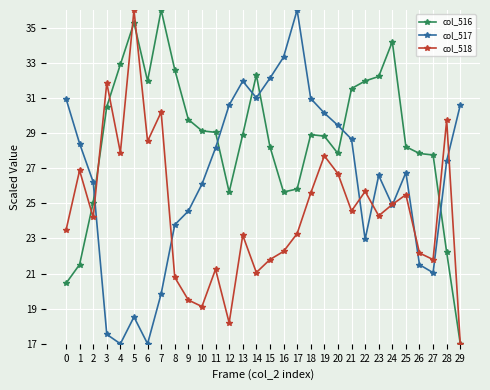

Rank the series by their average value, from lowest to highest.

col_518, col_517, col_516